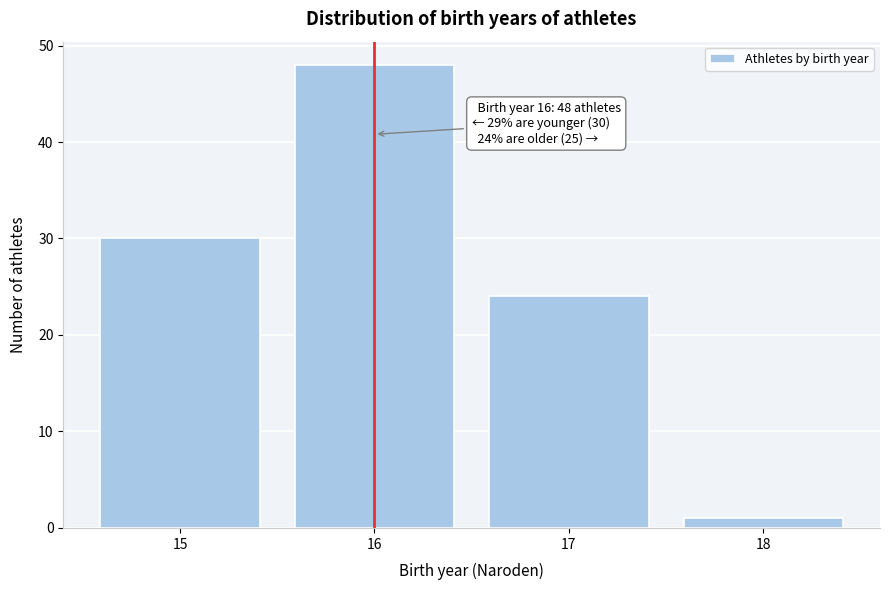

Reading left to right, extract all data points from this chart.

30	48	24	1